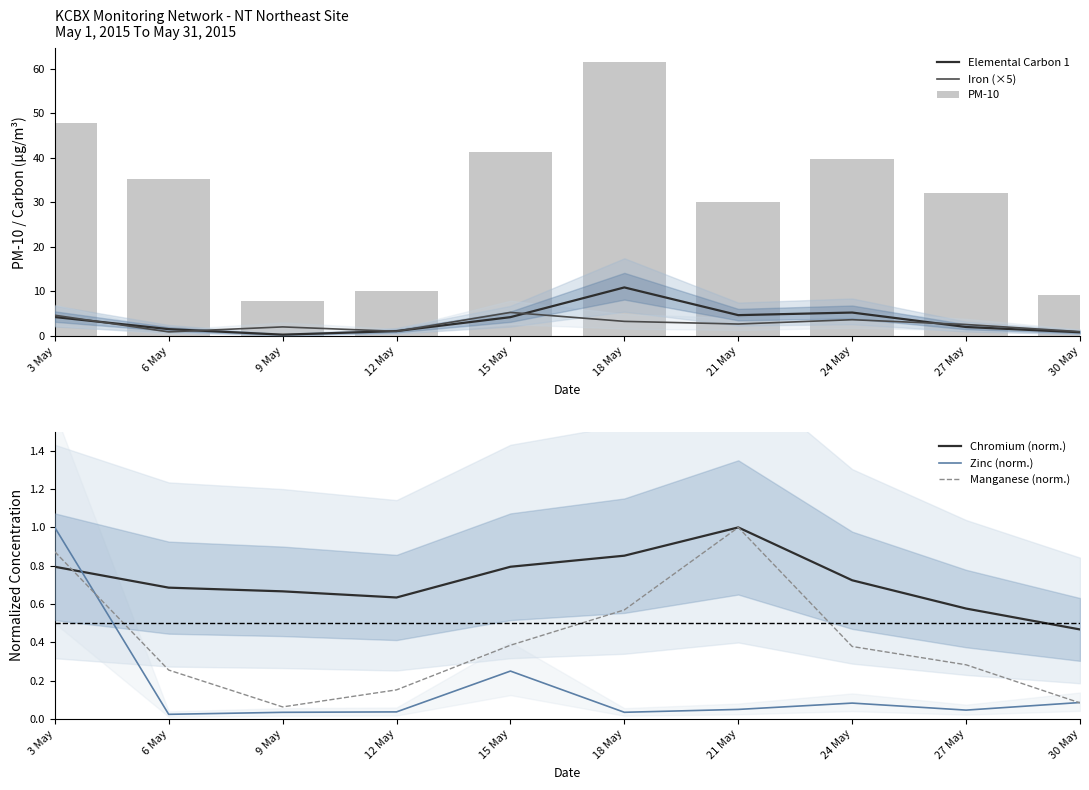

Between 18 May and 27 May, which series saw the biggest shift?

PM-10